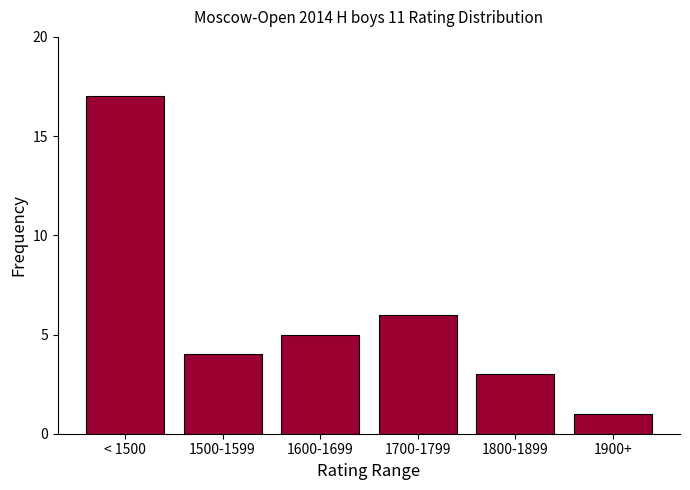

What is the difference between the second highest and second lowest values?

3